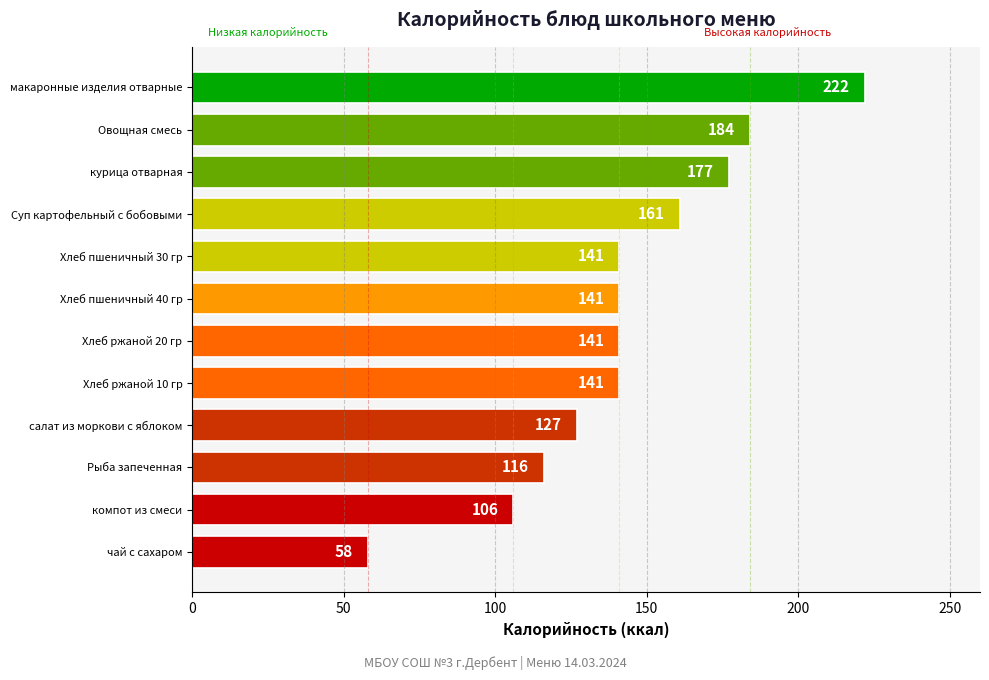

How many distinct data groups are displayed?

1